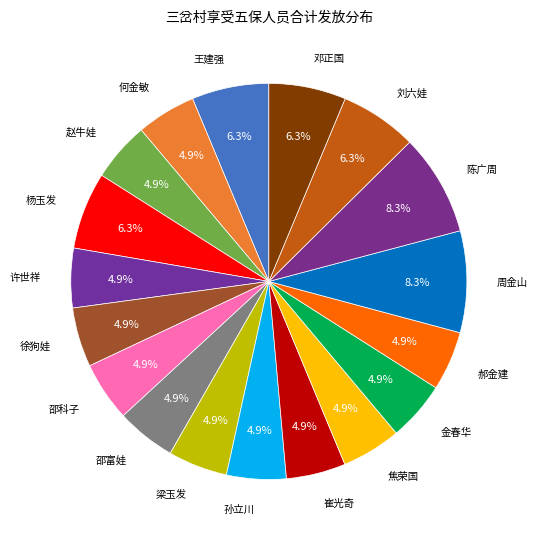

How many slices are in this pie chart?

18